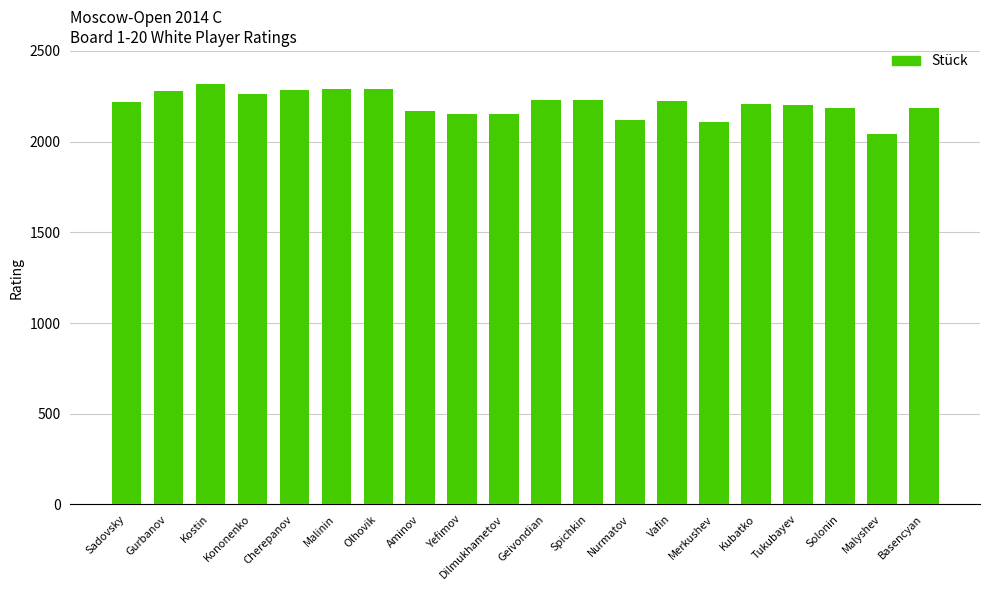

The value at Nurmatov is 1405. True or false?

False